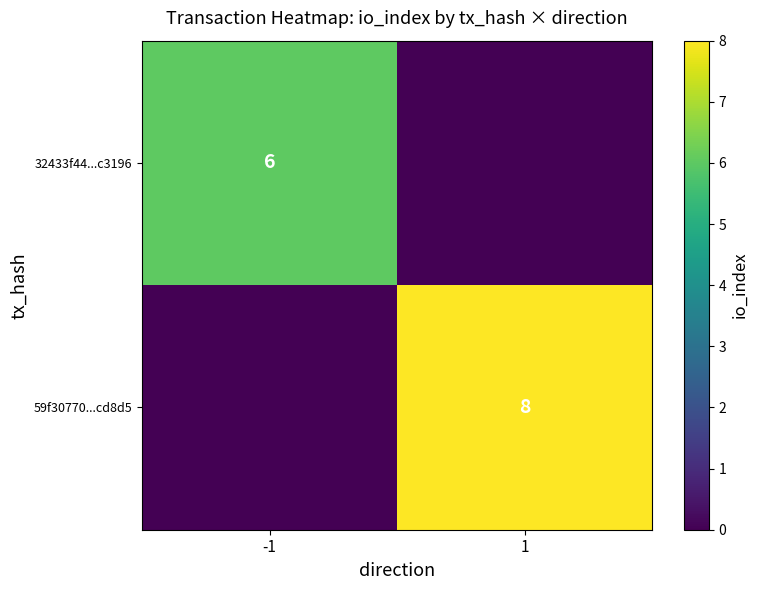

Is it true that 59f30770...cd8d5 equals 5 at 1?

False